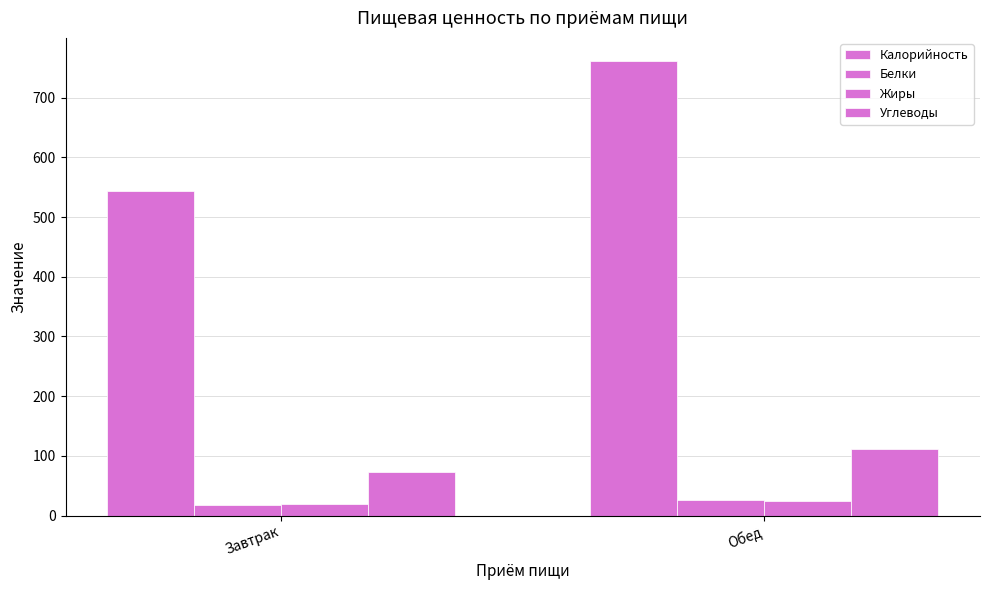

Does the chart contain stacked bars?

No